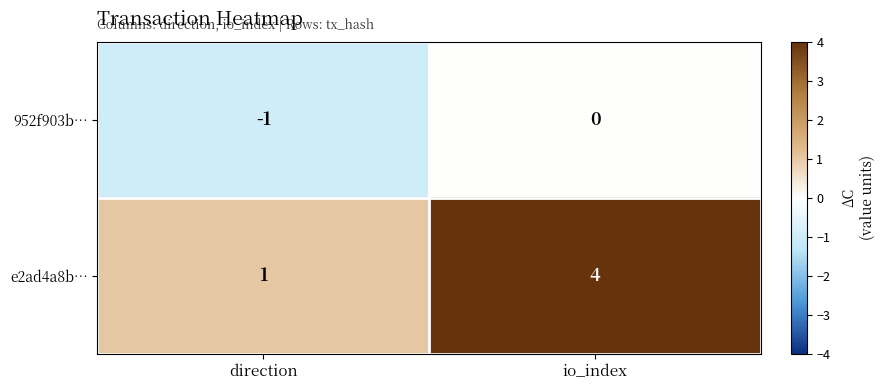

The e2ad4a8b… series shows 1 at direction. True or false?

True